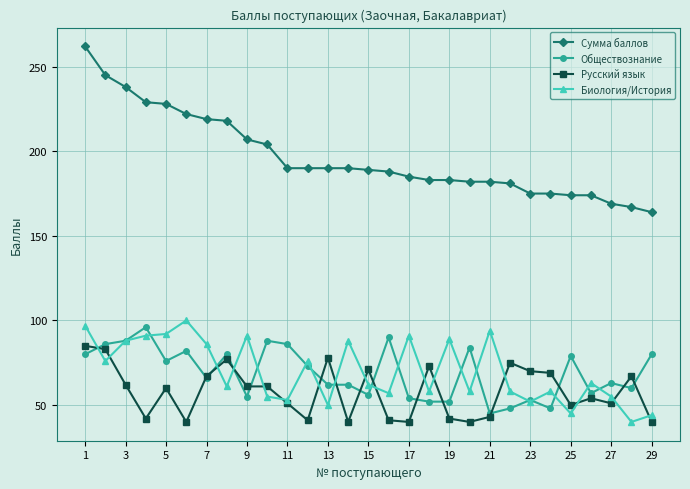

Which series has the largest range (max minus min)?

Сумма баллов